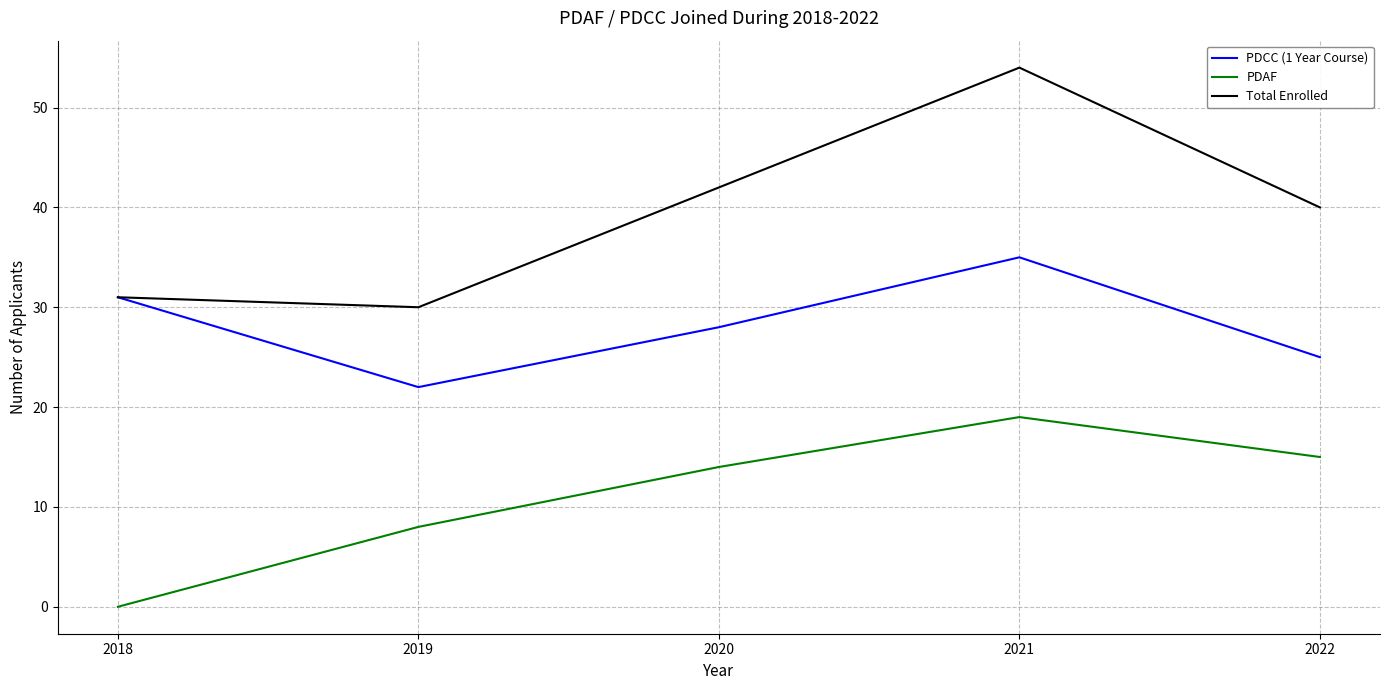

Reading left to right, what are all the values shown in this chart?

PDCC (1 Year Course): 31	22	28	35	25
PDAF: 0	8	14	19	15
Total Enrolled: 31	30	42	54	40